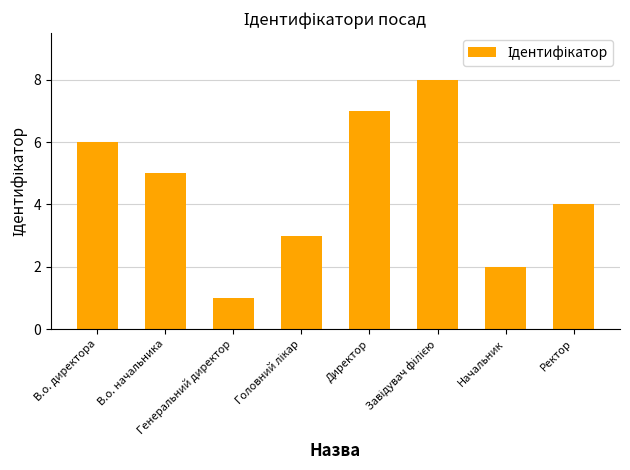

What is the greatest value displayed?

8